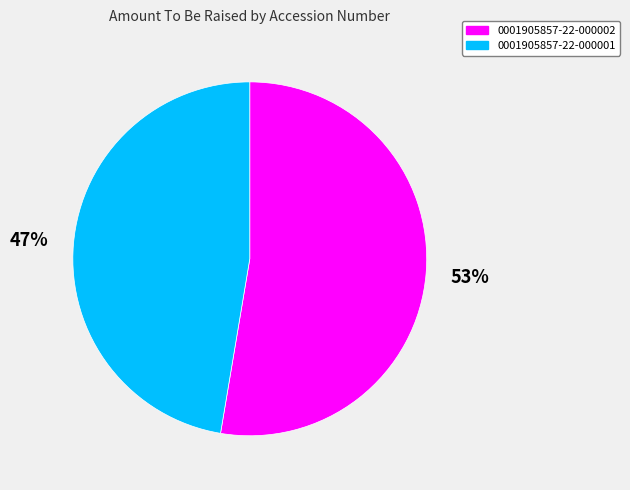

Does any single category account for the majority?

Yes